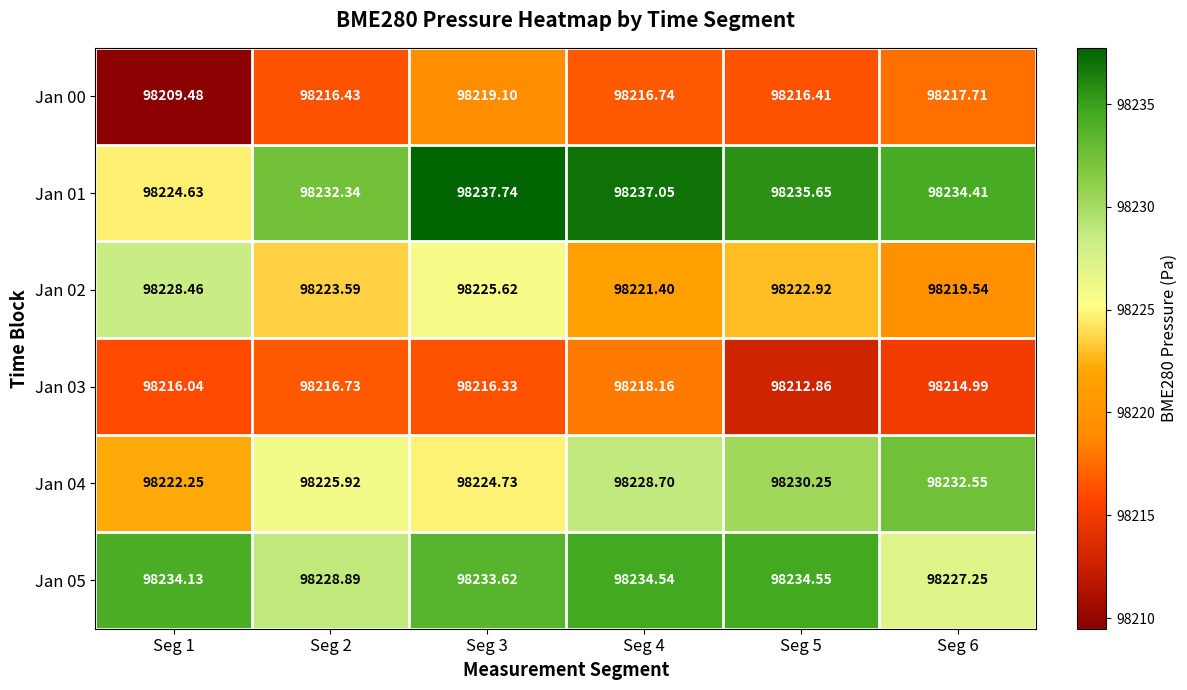

Is the value of Jan 03 at Seg 3 greater than the value of Jan 00 at Seg 6?

No